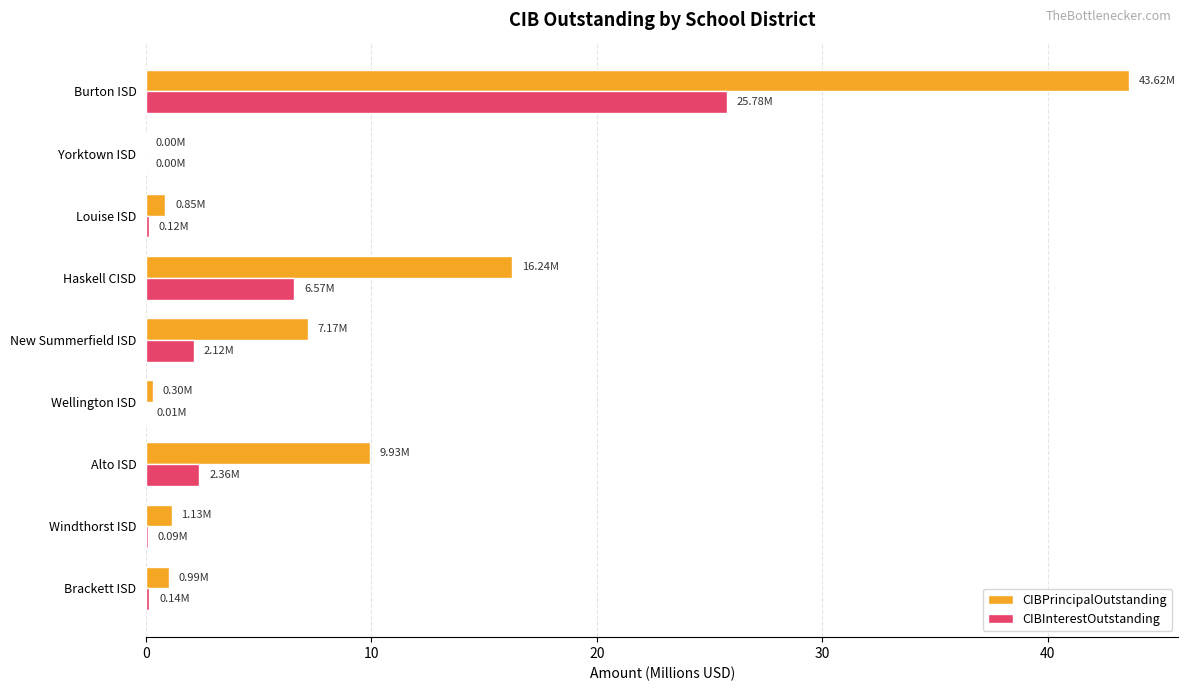

Which category has the highest value in the CIBPrincipalOutstanding series?

Burton ISD